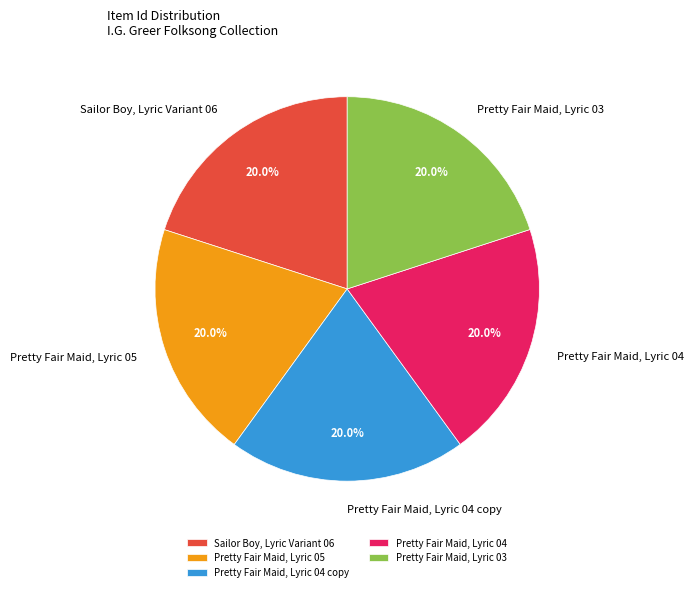

Is it true that Pretty Fair Maid, Lyric 04 copy is 20% of the pie?

True